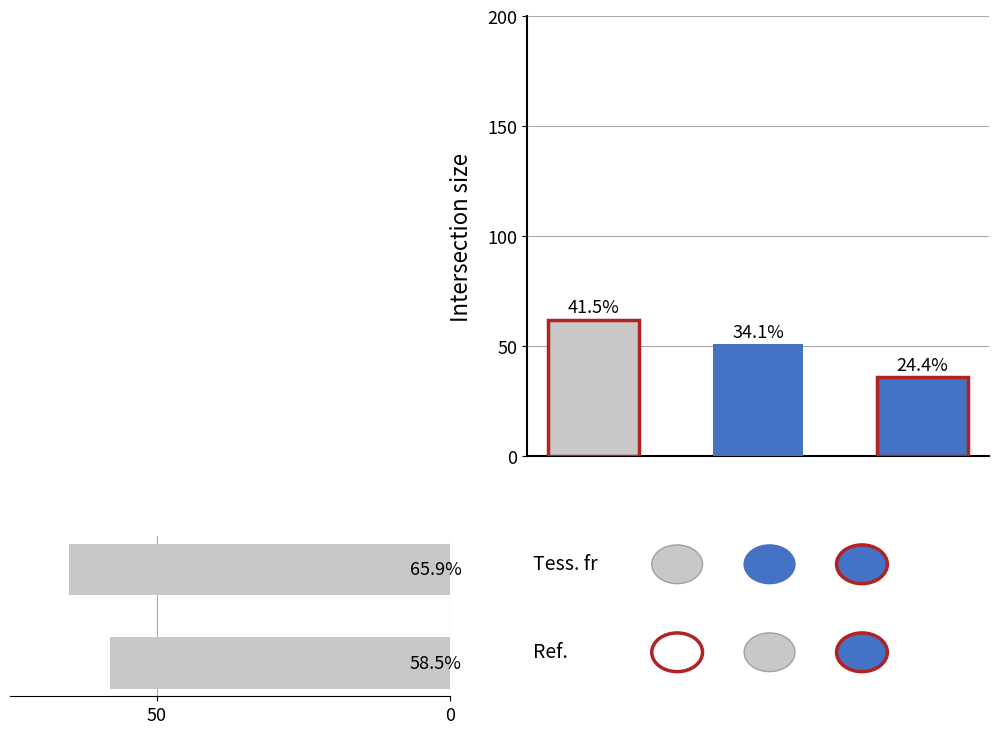

How many data points does each series have?

2